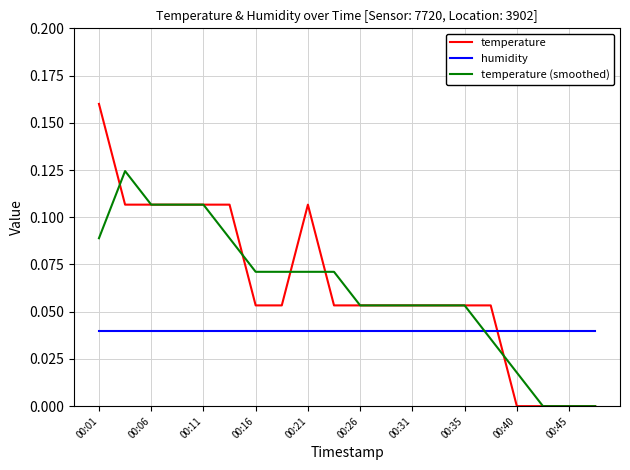

True or false: temperature and humidity intersect in this chart.

True